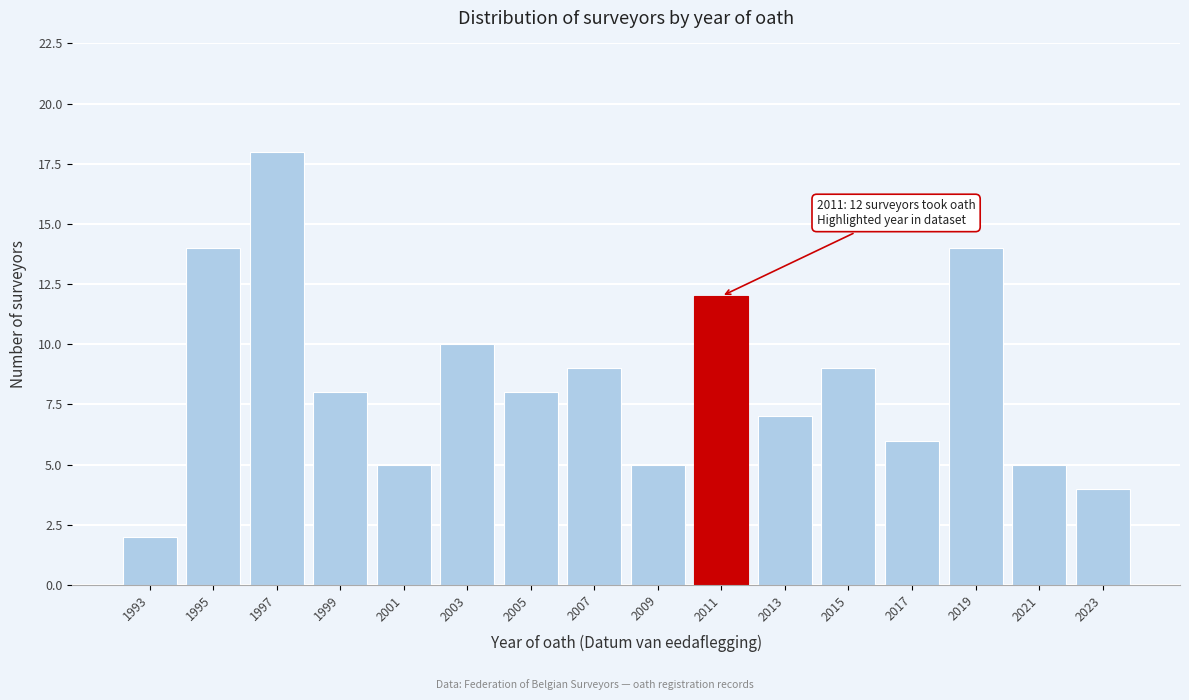

Reading right to left, extract all data points from this chart.

4	5	14	6	9	7	12	5	9	8	10	5	8	18	14	2